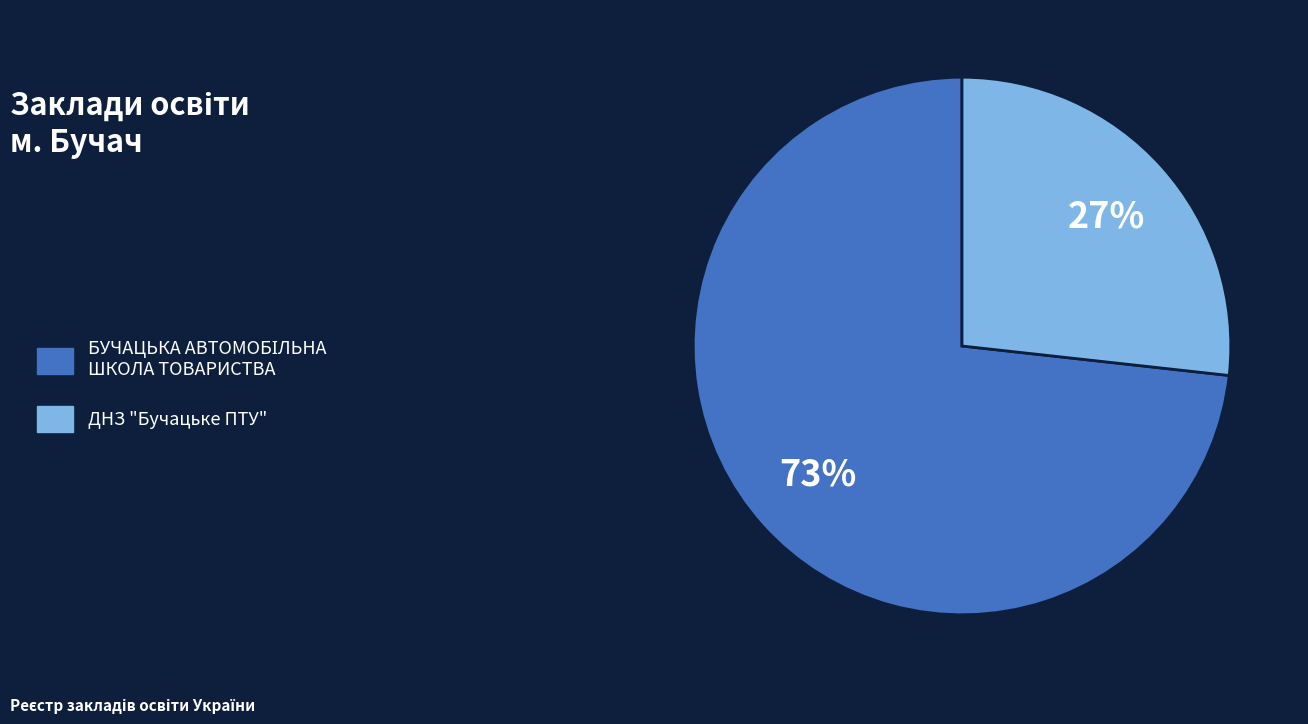

To the nearest percent, what is the average slice percentage?

50%